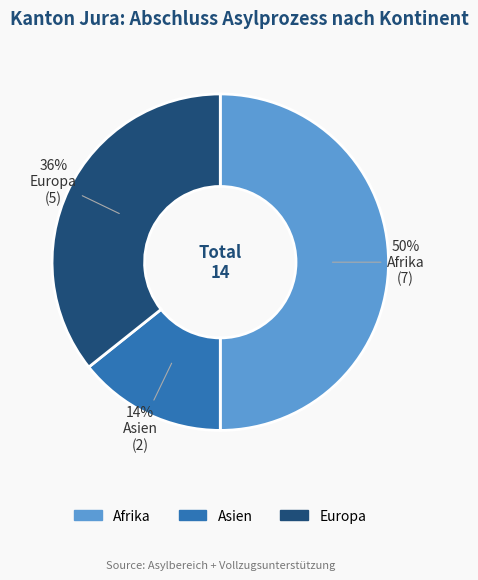

Is Asien the majority of the pie?

No